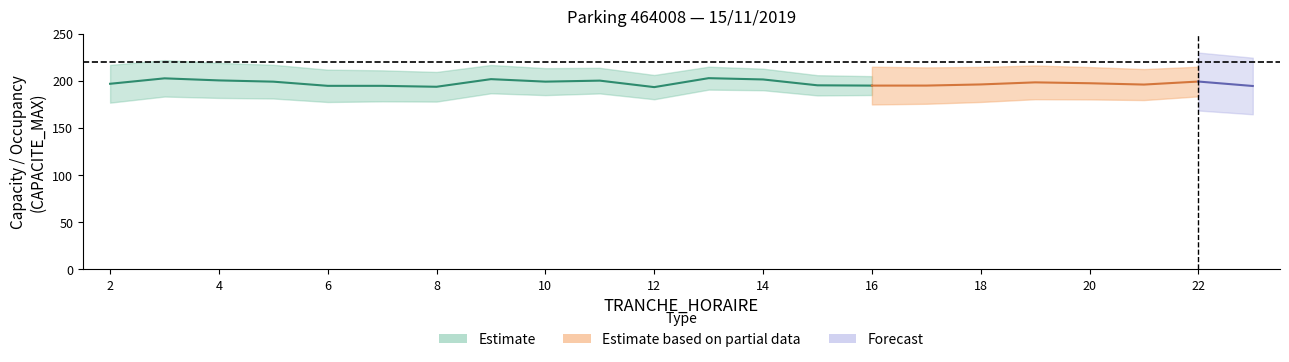

How many lines are shown in the chart?

3